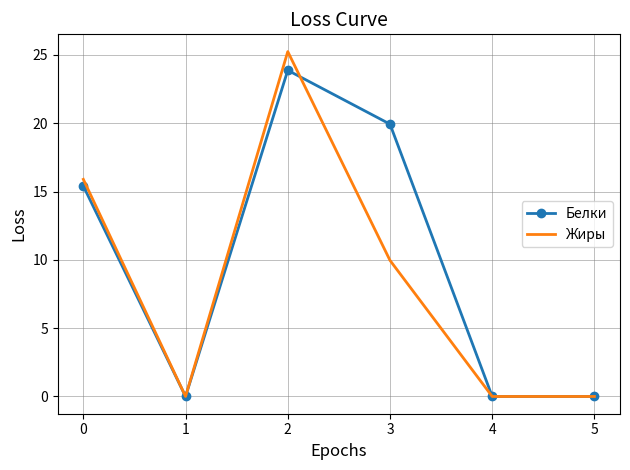

What is the sum of all Жиры values?

51.1